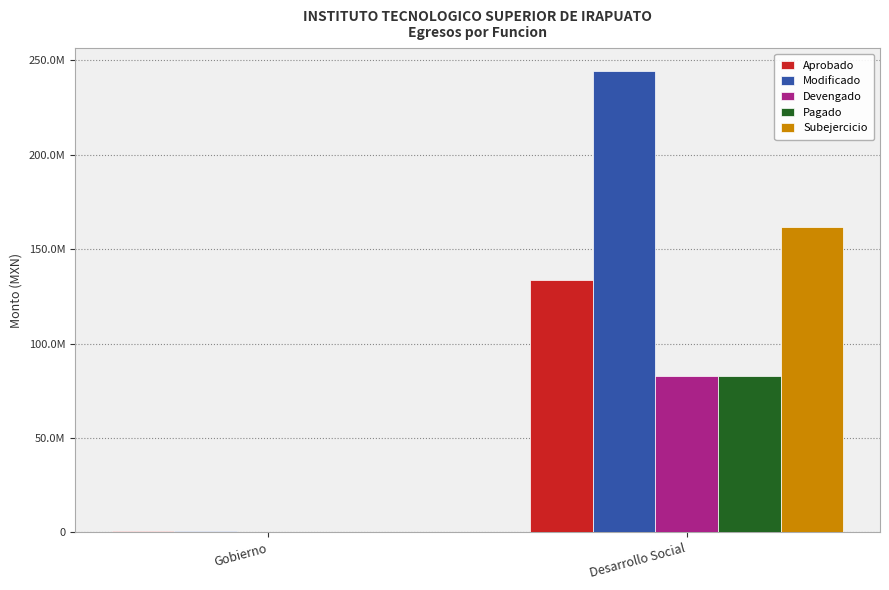

Which series has the largest range (max minus min)?

Modificado